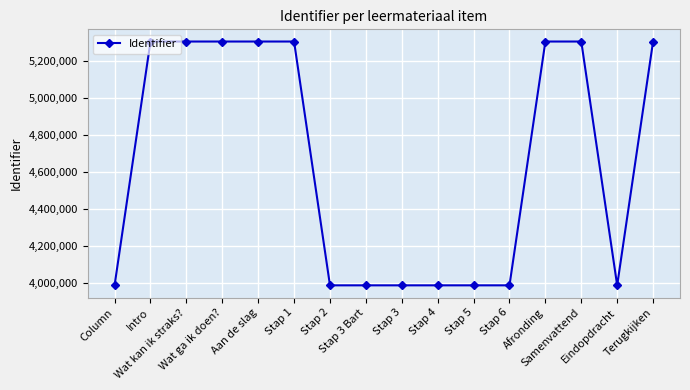

What is the average value?

4647015